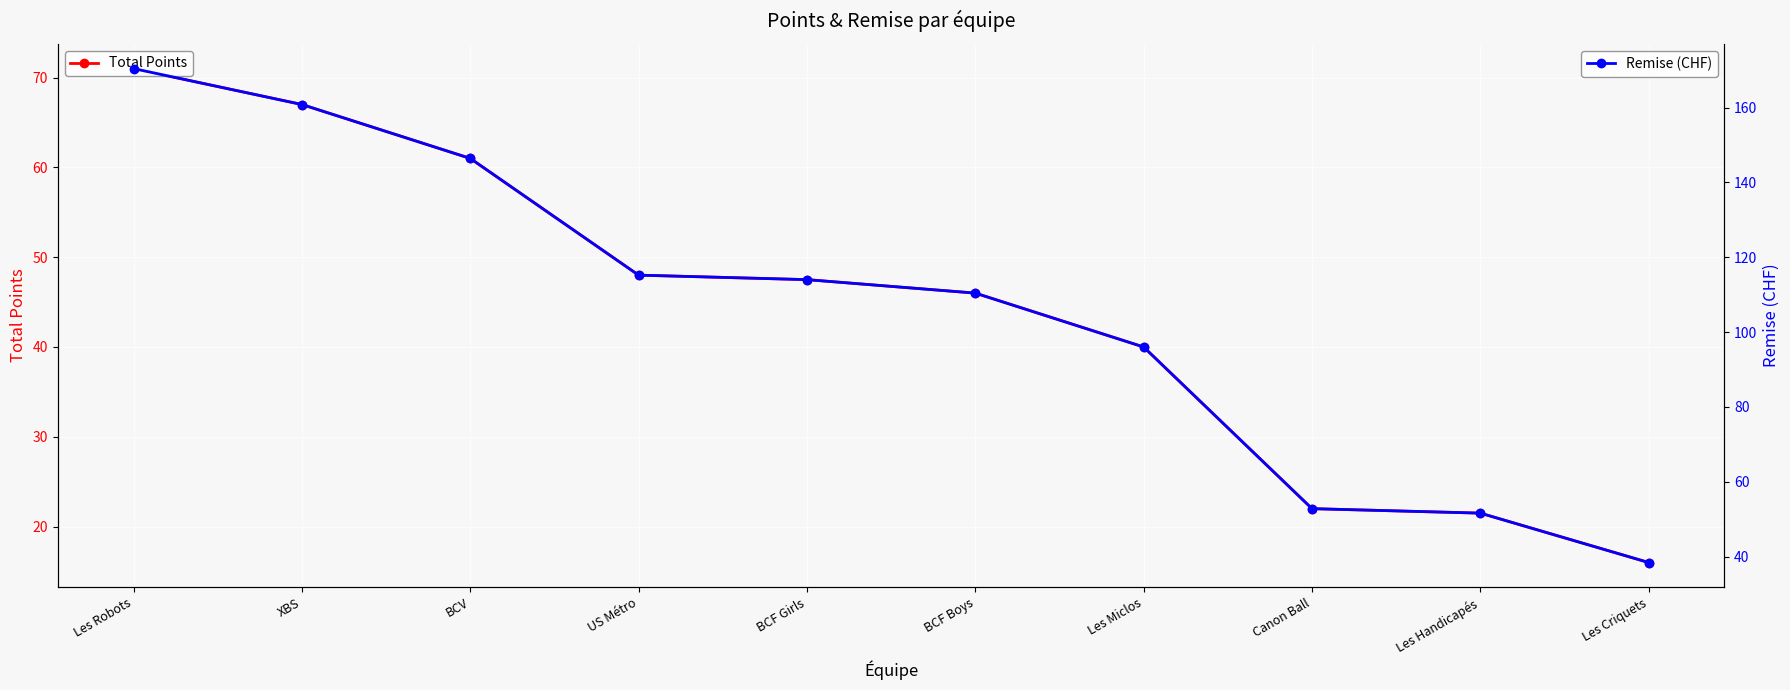

What is the spread (max minus min) of values at US Métro?

67.2